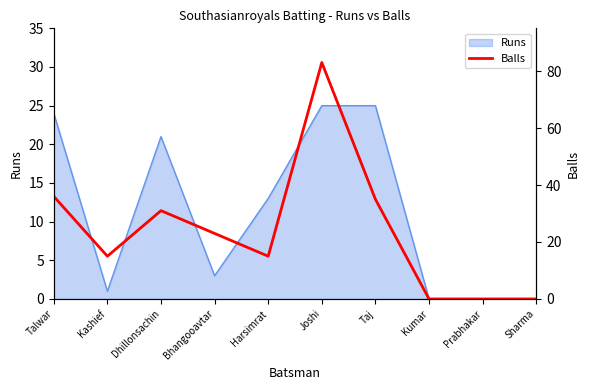

Reading left to right, what are all the values shown in this chart?

Talwar=36	Kashief=15	Dhillonsachin=31	Bhangooavtar=23	Harsimrat=15	Joshi=83	Taj=35	Kumar=0	Prabhakar=0	Sharma=0